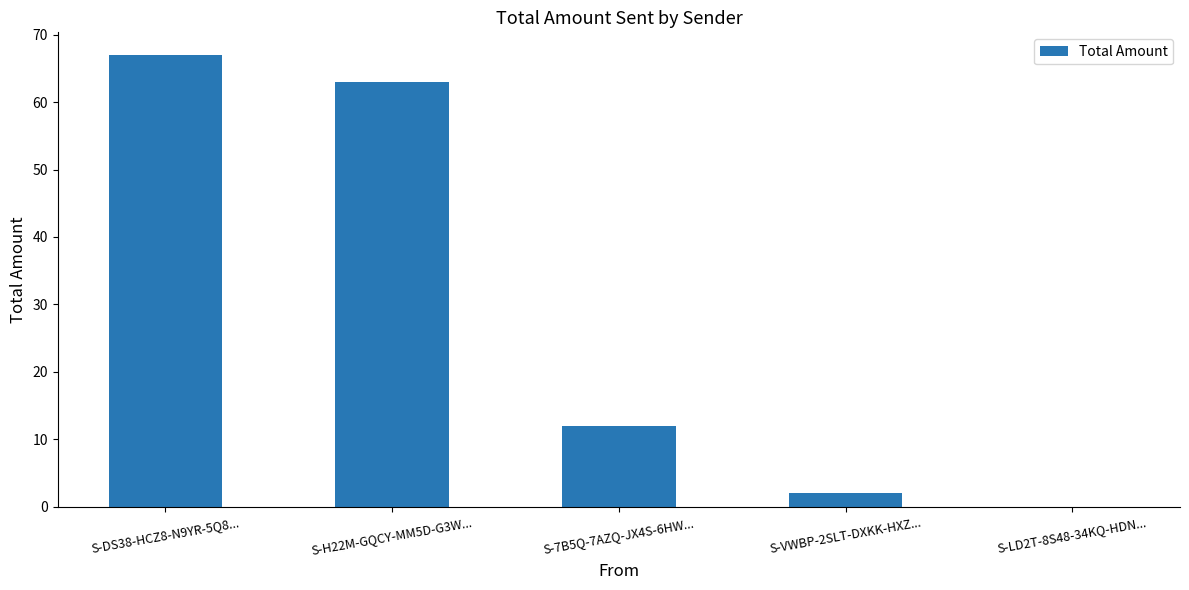

Count the number of data series in this chart.

1